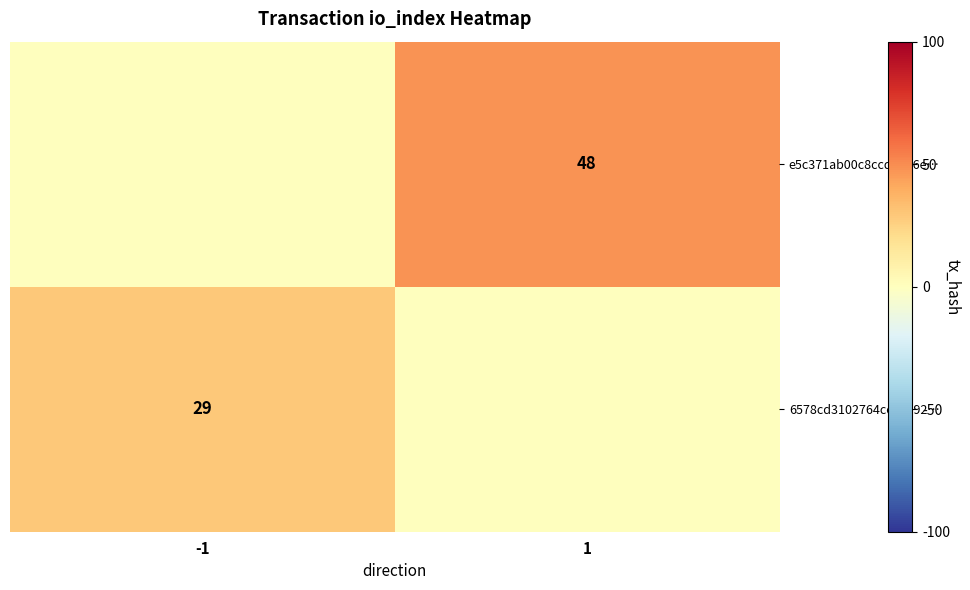

The value at -1 is 0. True or false?

True